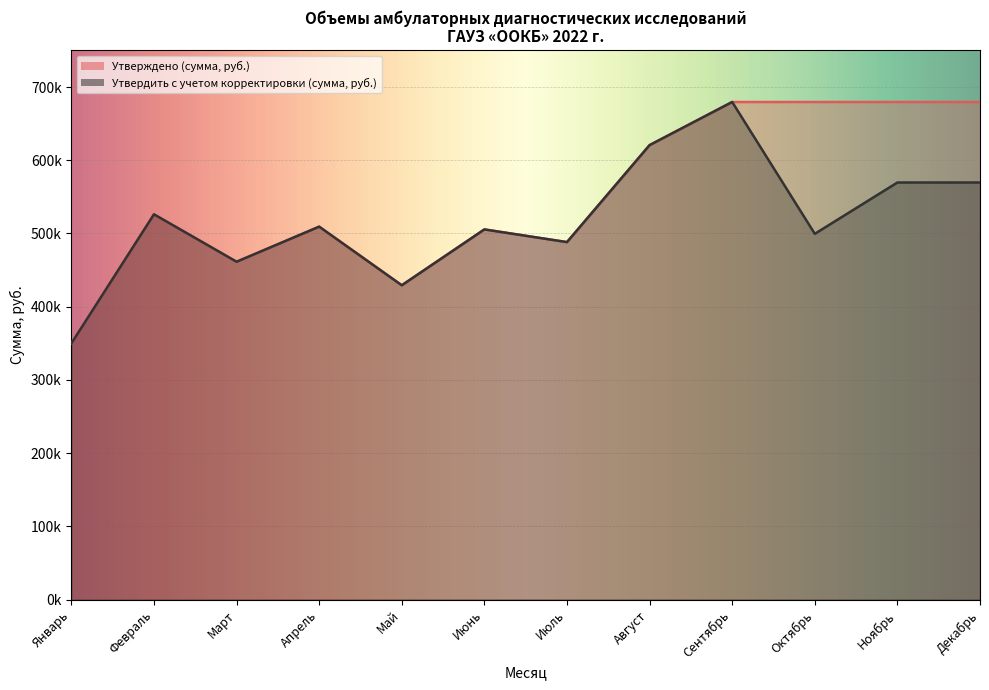

True or false: Утвердить с учетом корректировки (сумма, руб.) and Утверждено (сумма, руб.) intersect in this chart.

False